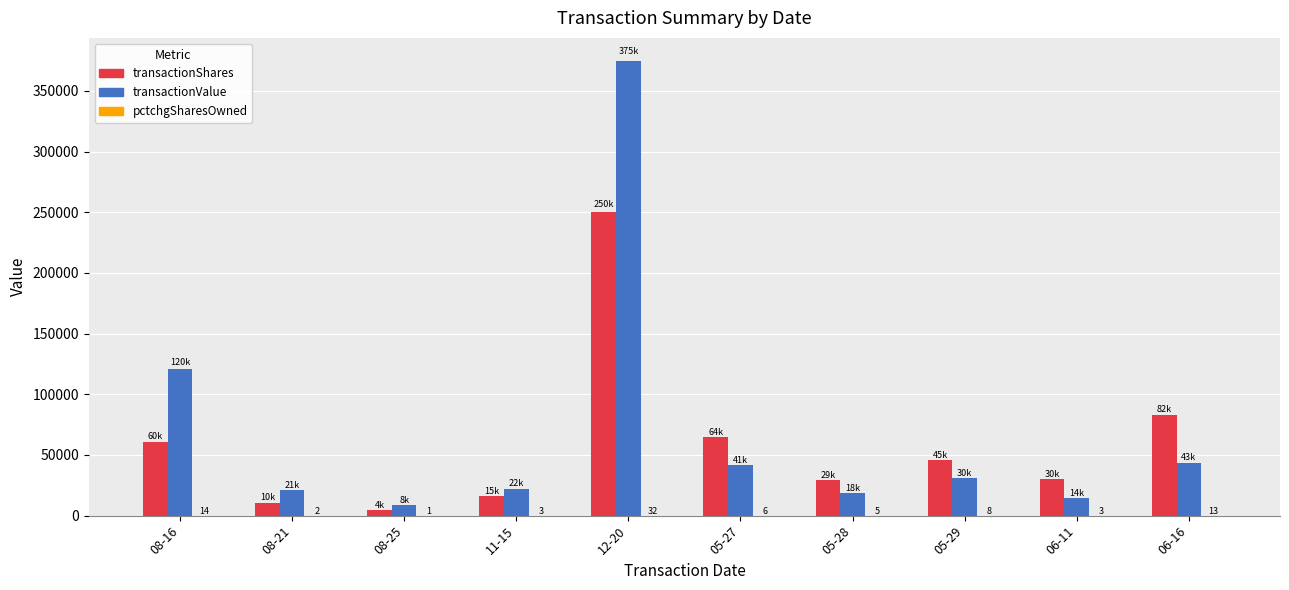

The value of transactionShares at 05-27 is 64500. True or false?

True